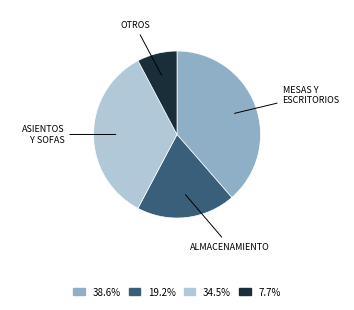

How many segments does this pie chart have?

4